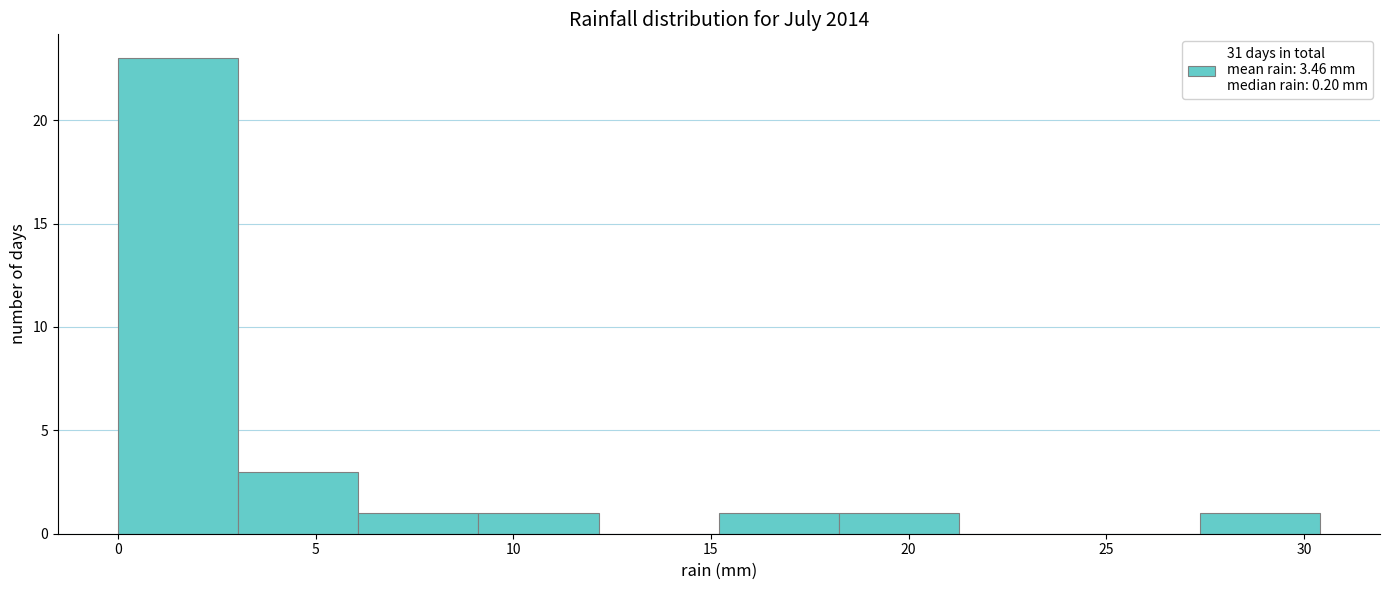

What is the height of the bar covering 15.0 to 18.0 on the x-axis? Neither the bar edges nor the heights are printed on the chart, so give them approximately, as read against the axes.

1